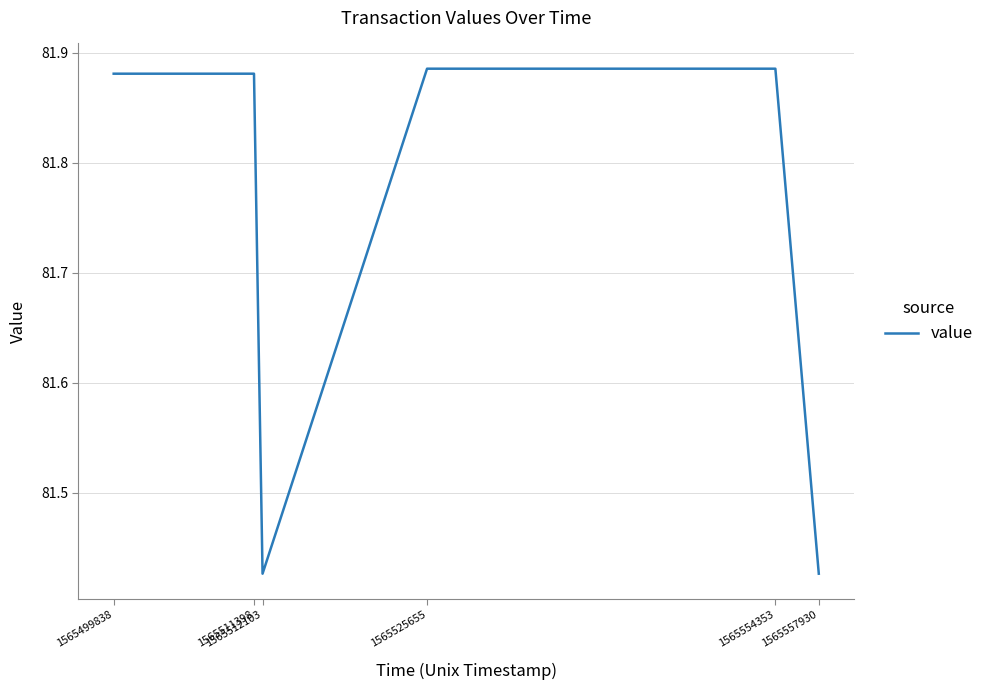

Count the values in the range 81 to 82.

6